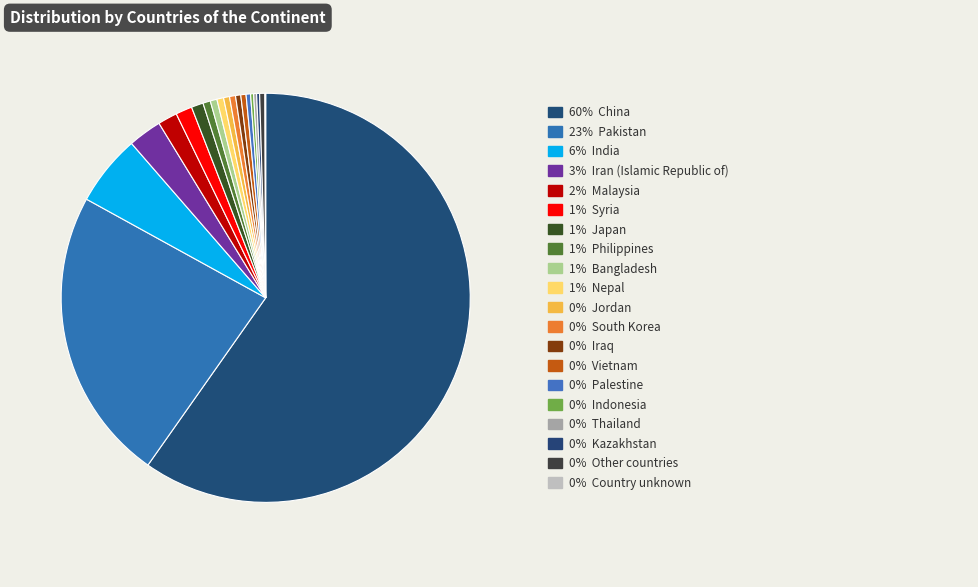

Which slice is the smallest?

Country unknown